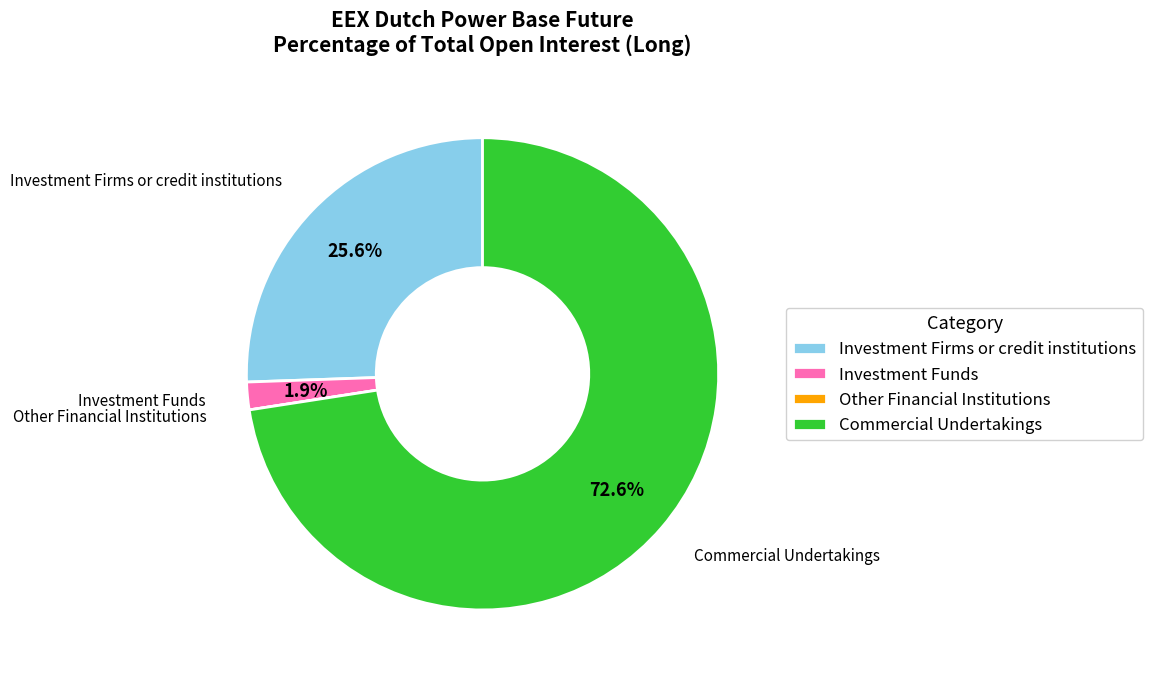

Which has a higher value, Investment Funds or Investment Firms or credit institutions?

Investment Firms or credit institutions